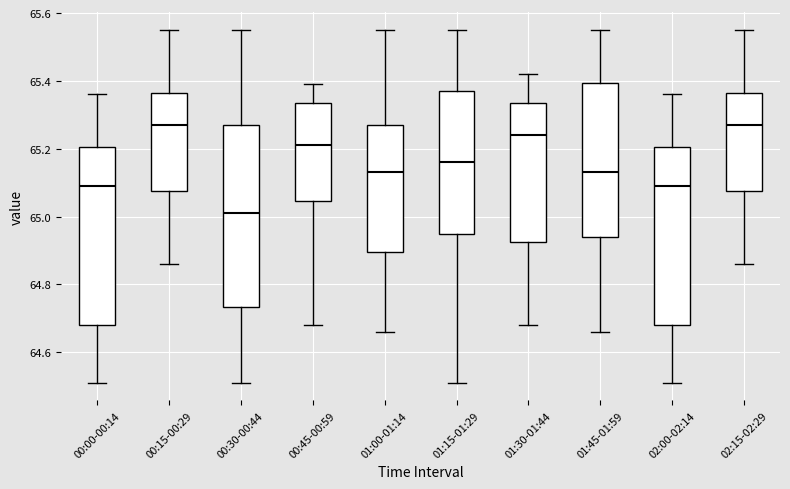

Reading left to right, transcribe this box plot: for each box, give where its median line is, the range the box spans, and where its two whiskers end, as read against the y-axis. The values are not printed on the chart, so give them approximately, as read against the axis.

00:00-00:14: median 65.10, box 64.68 to 65.20, whiskers 64.52 to 65.36
00:15-00:29: median 65.28, box 65.08 to 65.36, whiskers 64.86 to 65.56
00:30-00:44: median 65.02, box 64.74 to 65.28, whiskers 64.52 to 65.56
00:45-00:59: median 65.22, box 65.04 to 65.34, whiskers 64.68 to 65.40
01:00-01:14: median 65.14, box 64.90 to 65.28, whiskers 64.66 to 65.56
01:15-01:29: median 65.16, box 64.96 to 65.38, whiskers 64.52 to 65.56
01:30-01:44: median 65.24, box 64.92 to 65.34, whiskers 64.68 to 65.42
01:45-01:59: median 65.14, box 64.94 to 65.40, whiskers 64.66 to 65.56
02:00-02:14: median 65.10, box 64.68 to 65.20, whiskers 64.52 to 65.36
02:15-02:29: median 65.28, box 65.08 to 65.36, whiskers 64.86 to 65.56